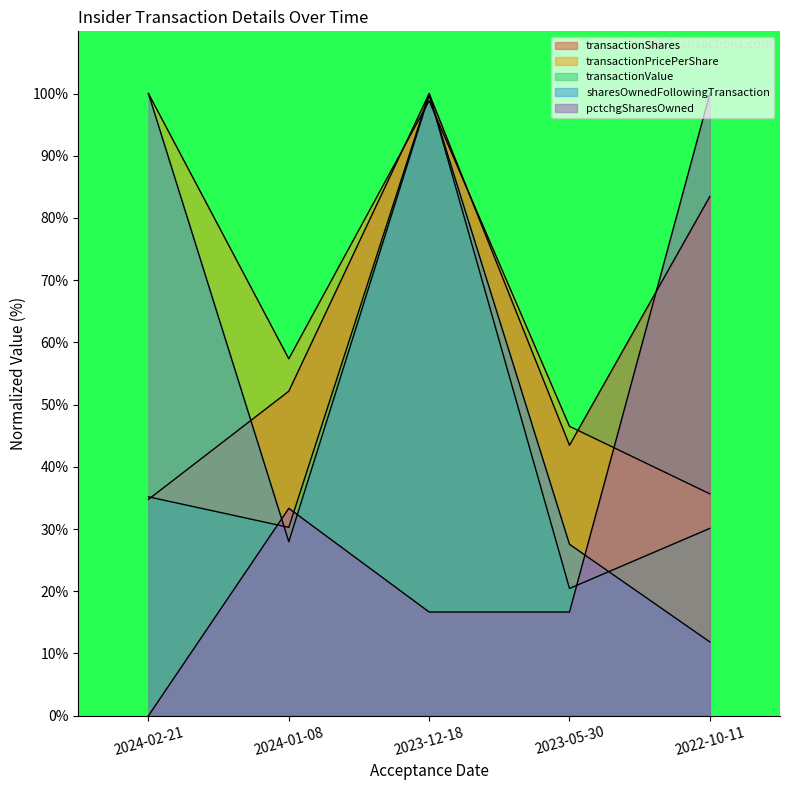

Which series has the widest spread of values?

pctchgSharesOwned